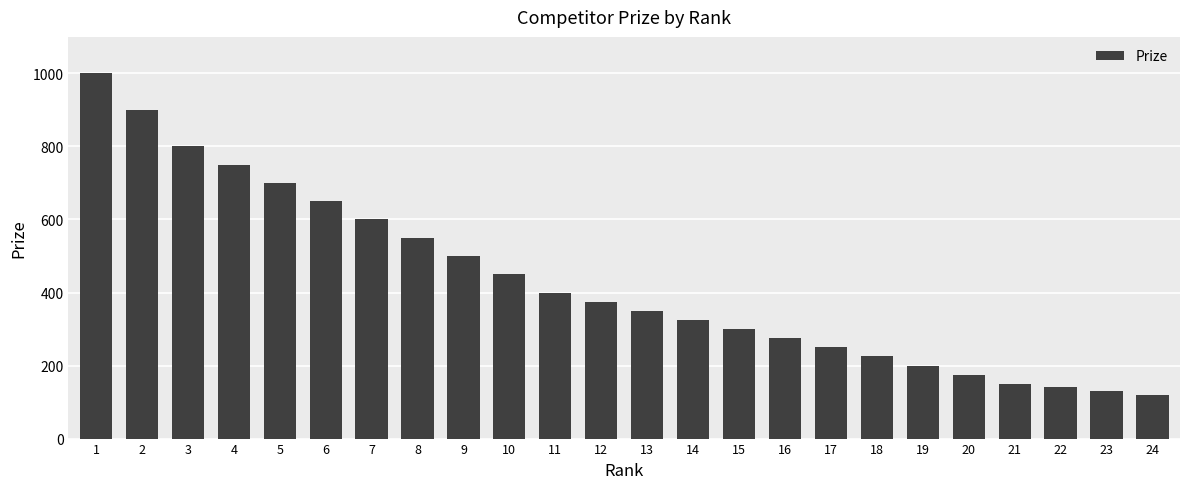

Are the bars horizontal?

No